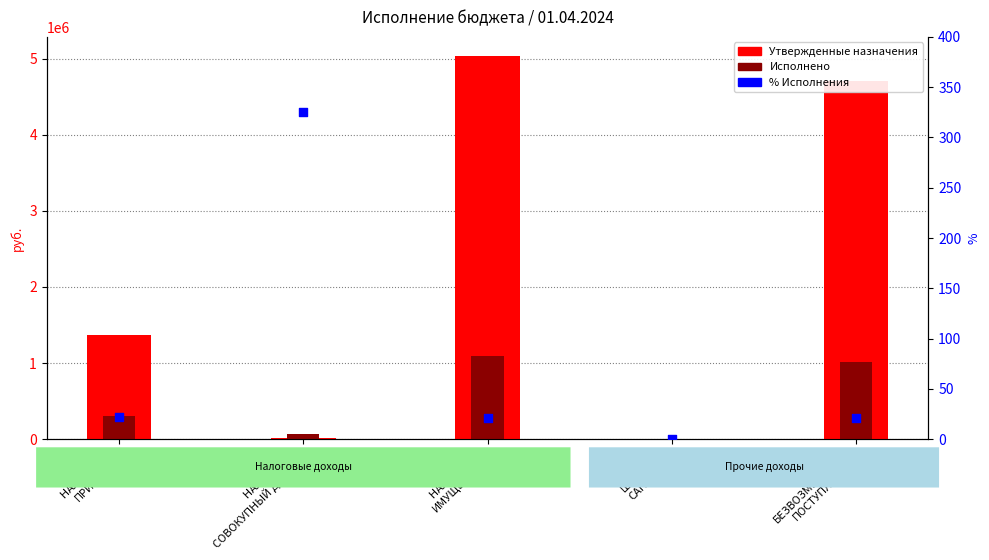

Which series contains the lowest Y value?

Исполнено